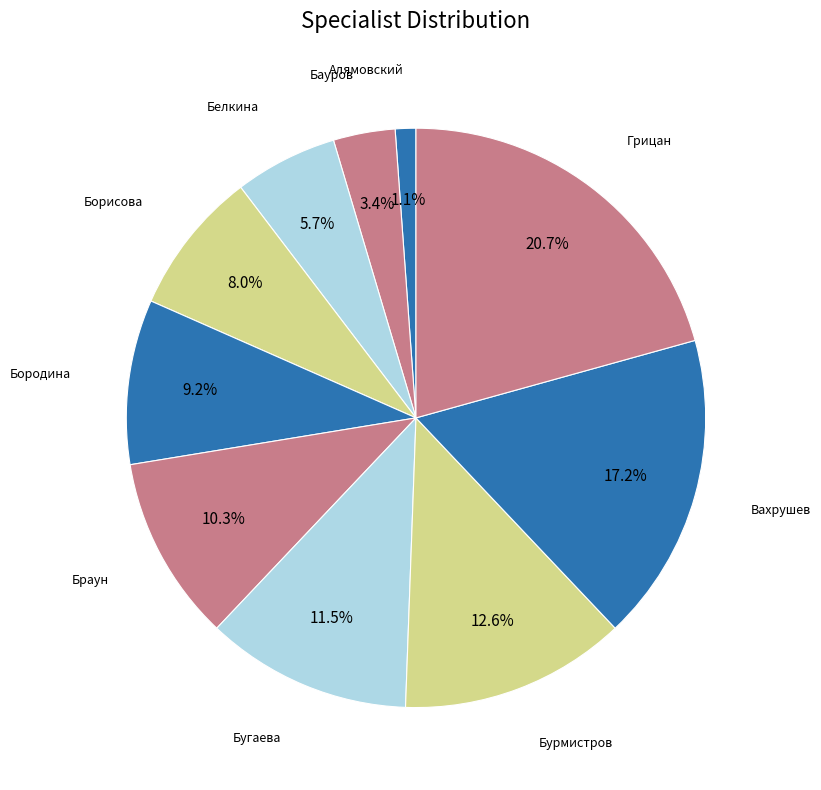

What is the ratio of the value at Бурмистров to the value at Бородина?

1.4